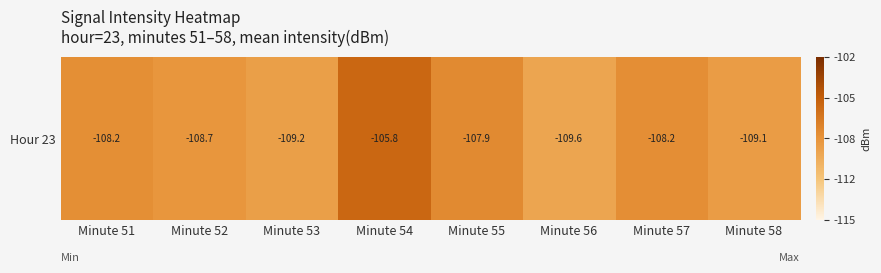

What is the maximum value shown in the chart?

-105.8